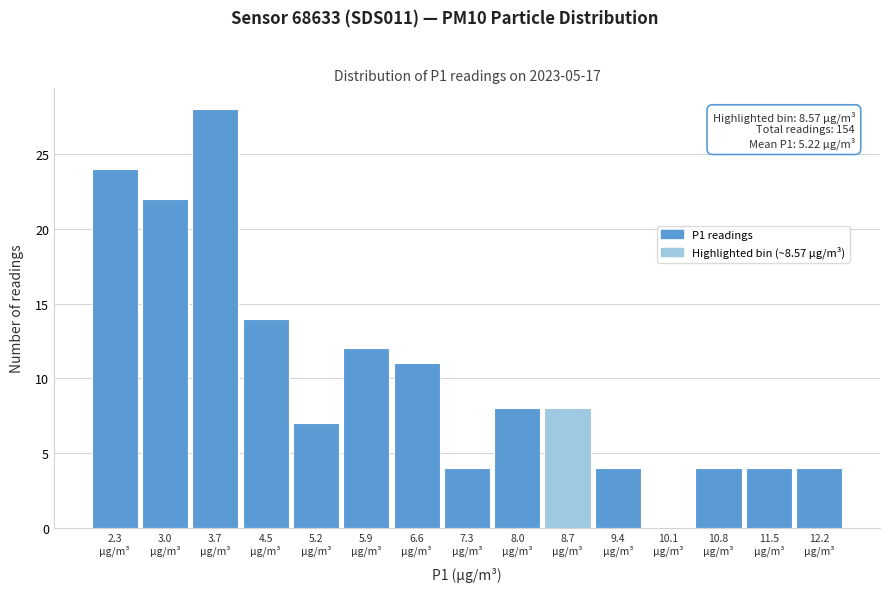

Over which range of the x-axis is the bar tallest?

3.4 to 4.1